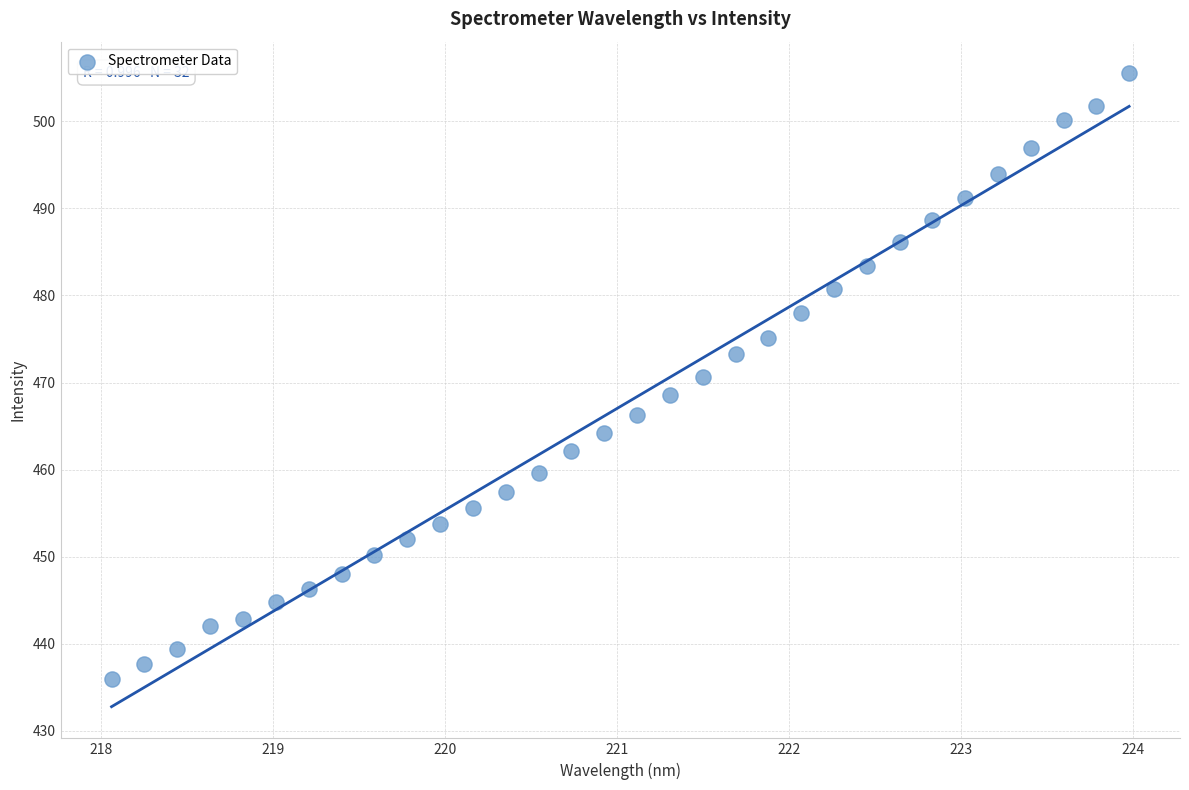

What is the range of Y values (max minus min)?

69.6